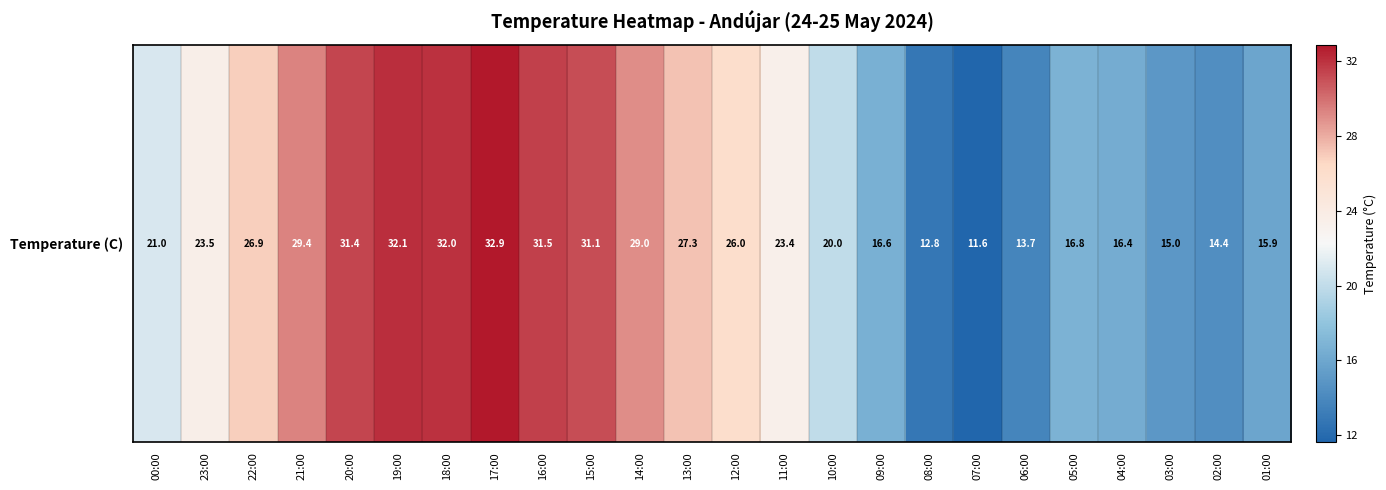

How many series are shown in this chart?

1